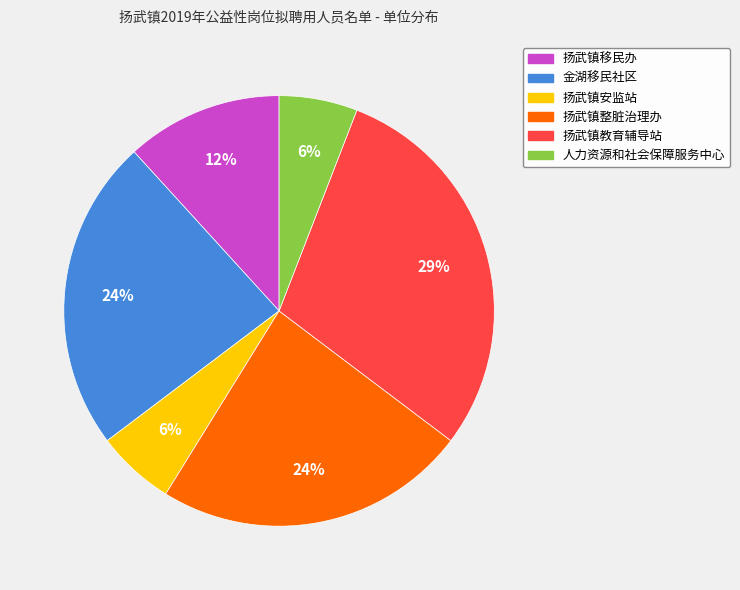

Is 扬武镇移民办 the majority of the pie?

No